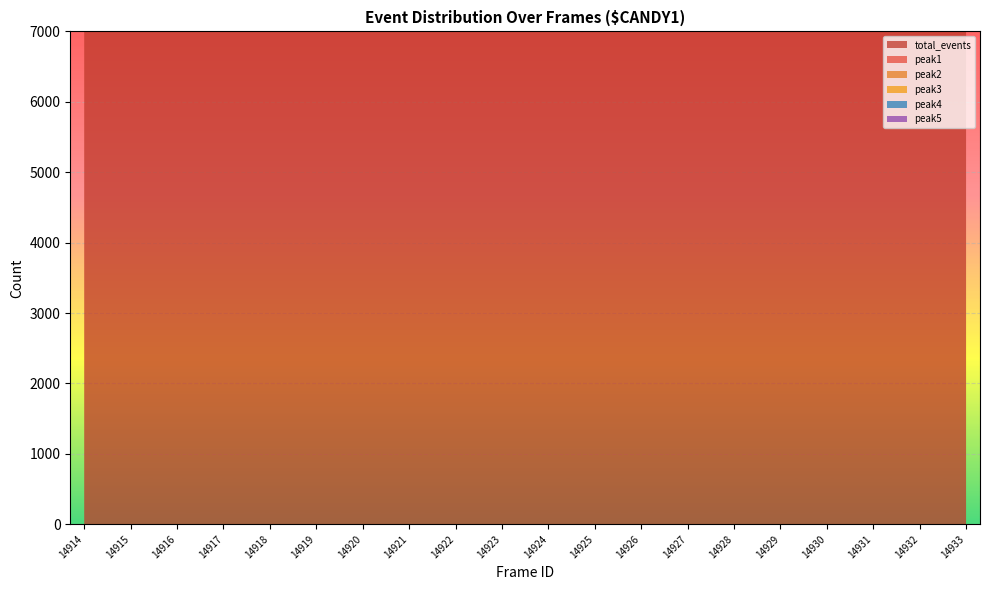

How many data points in peak4 are above 3285?

9